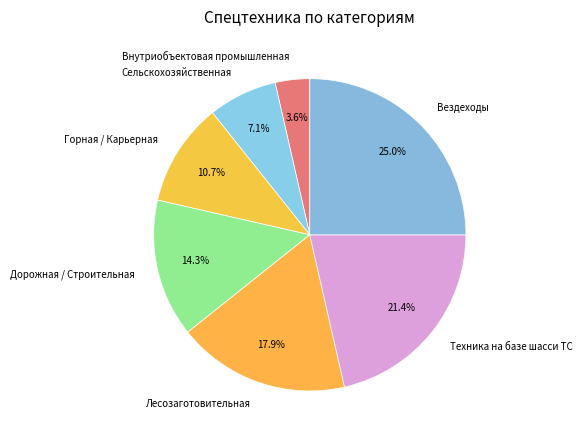

How many segments does this pie chart have?

7